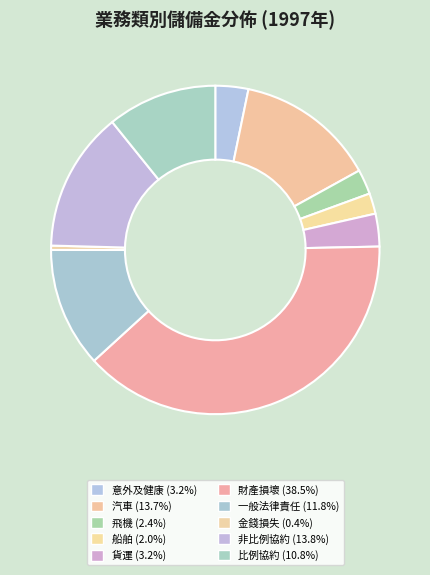

How many slices are in this pie chart?

10